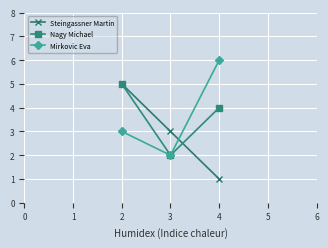

The Steingassner Martin series shows 1 at 4. True or false?

True